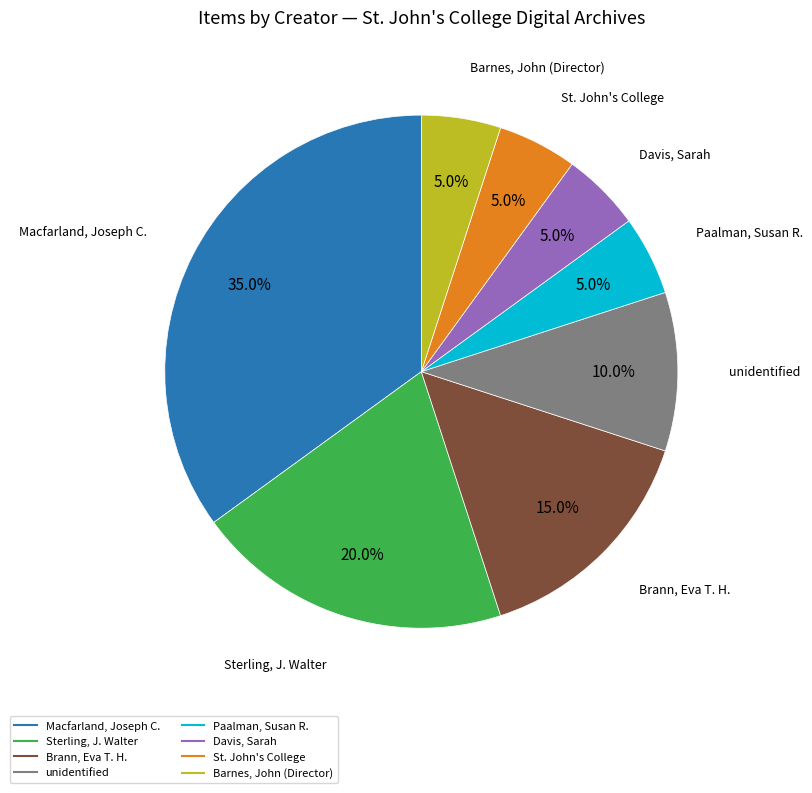

How much of the chart is everything except Davis, Sarah?

95.0%